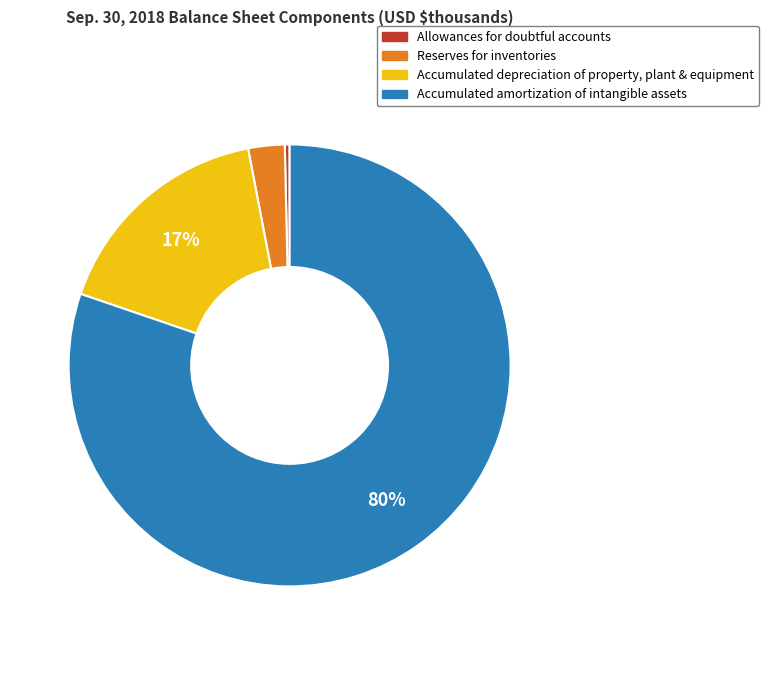

True or false: Allowances for doubtful accounts accounts for 0% of the total.

True